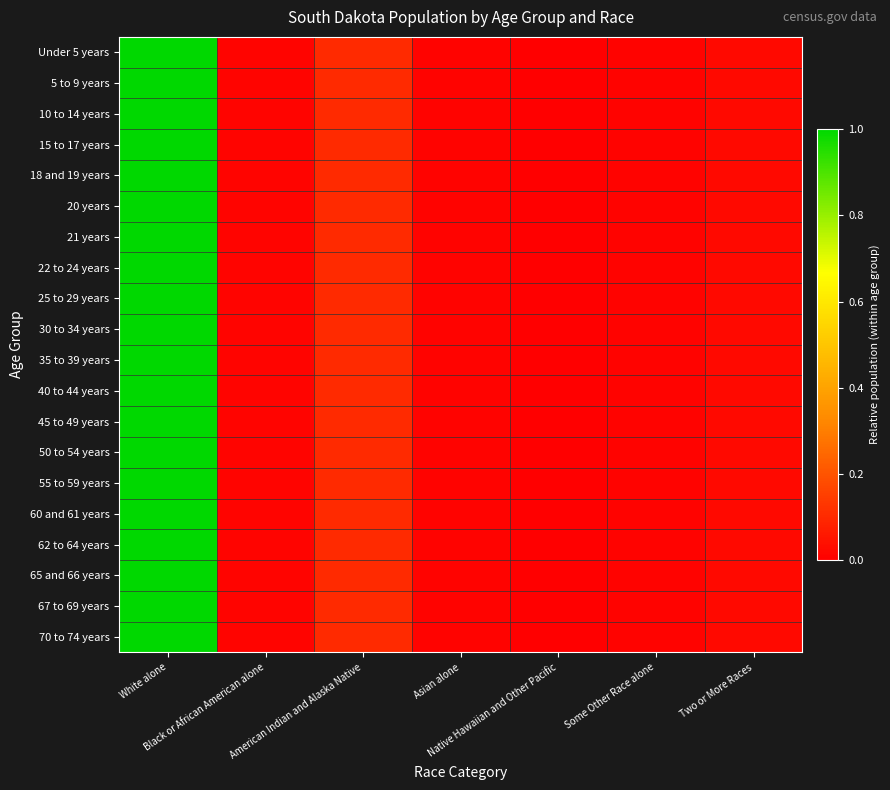

Reading left to right, extract all data points from this chart.

Under 5 years: White alone=1.0	Black or African American alone=0.0	American Indian and Alaska Native=0.1	Asian alone=0.0	Native Hawaiian and Other Pacific=0.0	Some Other Race alone=0.0	Two or More Races=0.0
5 to 9 years: White alone=1.0	Black or African American alone=0.0	American Indian and Alaska Native=0.1	Asian alone=0.0	Native Hawaiian and Other Pacific=0.0	Some Other Race alone=0.0	Two or More Races=0.0
10 to 14 years: White alone=1.0	Black or African American alone=0.0	American Indian and Alaska Native=0.1	Asian alone=0.0	Native Hawaiian and Other Pacific=0.0	Some Other Race alone=0.0	Two or More Races=0.0
15 to 17 years: White alone=1.0	Black or African American alone=0.0	American Indian and Alaska Native=0.1	Asian alone=0.0	Native Hawaiian and Other Pacific=0.0	Some Other Race alone=0.0	Two or More Races=0.0
18 and 19 years: White alone=1.0	Black or African American alone=0.0	American Indian and Alaska Native=0.1	Asian alone=0.0	Native Hawaiian and Other Pacific=0.0	Some Other Race alone=0.0	Two or More Races=0.0
20 years: White alone=1.0	Black or African American alone=0.0	American Indian and Alaska Native=0.1	Asian alone=0.0	Native Hawaiian and Other Pacific=0.0	Some Other Race alone=0.0	Two or More Races=0.0
21 years: White alone=1.0	Black or African American alone=0.0	American Indian and Alaska Native=0.1	Asian alone=0.0	Native Hawaiian and Other Pacific=0.0	Some Other Race alone=0.0	Two or More Races=0.0
22 to 24 years: White alone=1.0	Black or African American alone=0.0	American Indian and Alaska Native=0.1	Asian alone=0.0	Native Hawaiian and Other Pacific=0.0	Some Other Race alone=0.0	Two or More Races=0.0
25 to 29 years: White alone=1.0	Black or African American alone=0.0	American Indian and Alaska Native=0.1	Asian alone=0.0	Native Hawaiian and Other Pacific=0.0	Some Other Race alone=0.0	Two or More Races=0.0
30 to 34 years: White alone=1.0	Black or African American alone=0.0	American Indian and Alaska Native=0.1	Asian alone=0.0	Native Hawaiian and Other Pacific=0.0	Some Other Race alone=0.0	Two or More Races=0.0
35 to 39 years: White alone=1.0	Black or African American alone=0.0	American Indian and Alaska Native=0.1	Asian alone=0.0	Native Hawaiian and Other Pacific=0.0	Some Other Race alone=0.0	Two or More Races=0.0
40 to 44 years: White alone=1.0	Black or African American alone=0.0	American Indian and Alaska Native=0.1	Asian alone=0.0	Native Hawaiian and Other Pacific=0.0	Some Other Race alone=0.0	Two or More Races=0.0
45 to 49 years: White alone=1.0	Black or African American alone=0.0	American Indian and Alaska Native=0.1	Asian alone=0.0	Native Hawaiian and Other Pacific=0.0	Some Other Race alone=0.0	Two or More Races=0.0
50 to 54 years: White alone=1.0	Black or African American alone=0.0	American Indian and Alaska Native=0.1	Asian alone=0.0	Native Hawaiian and Other Pacific=0.0	Some Other Race alone=0.0	Two or More Races=0.0
55 to 59 years: White alone=1.0	Black or African American alone=0.0	American Indian and Alaska Native=0.1	Asian alone=0.0	Native Hawaiian and Other Pacific=0.0	Some Other Race alone=0.0	Two or More Races=0.0
60 and 61 years: White alone=1.0	Black or African American alone=0.0	American Indian and Alaska Native=0.1	Asian alone=0.0	Native Hawaiian and Other Pacific=0.0	Some Other Race alone=0.0	Two or More Races=0.0
62 to 64 years: White alone=1.0	Black or African American alone=0.0	American Indian and Alaska Native=0.1	Asian alone=0.0	Native Hawaiian and Other Pacific=0.0	Some Other Race alone=0.0	Two or More Races=0.0
65 and 66 years: White alone=1.0	Black or African American alone=0.0	American Indian and Alaska Native=0.1	Asian alone=0.0	Native Hawaiian and Other Pacific=0.0	Some Other Race alone=0.0	Two or More Races=0.0
67 to 69 years: White alone=1.0	Black or African American alone=0.0	American Indian and Alaska Native=0.1	Asian alone=0.0	Native Hawaiian and Other Pacific=0.0	Some Other Race alone=0.0	Two or More Races=0.0
70 to 74 years: White alone=1.0	Black or African American alone=0.0	American Indian and Alaska Native=0.1	Asian alone=0.0	Native Hawaiian and Other Pacific=0.0	Some Other Race alone=0.0	Two or More Races=0.0